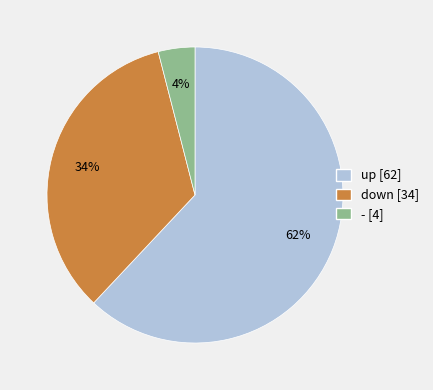

What is the majority slice?

up